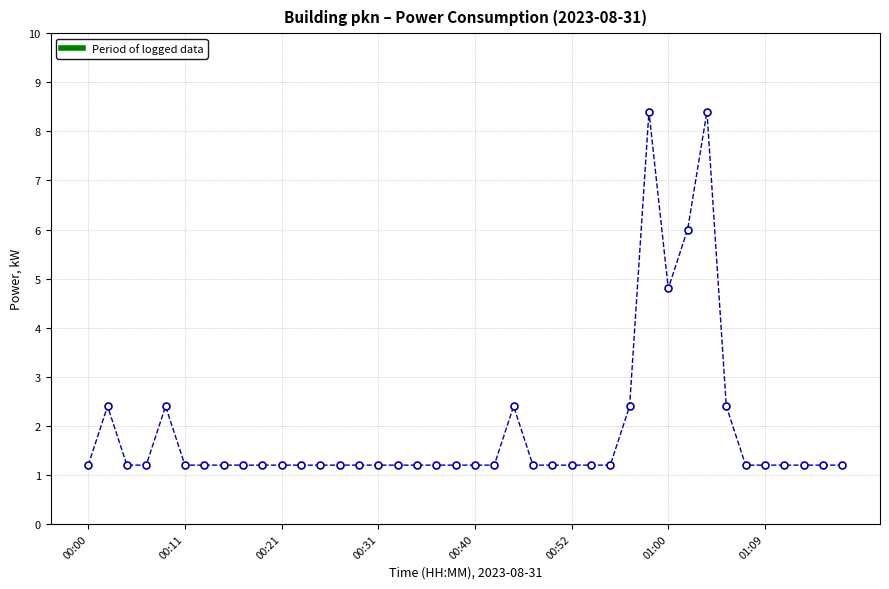

What is the smallest value displayed?

1.2